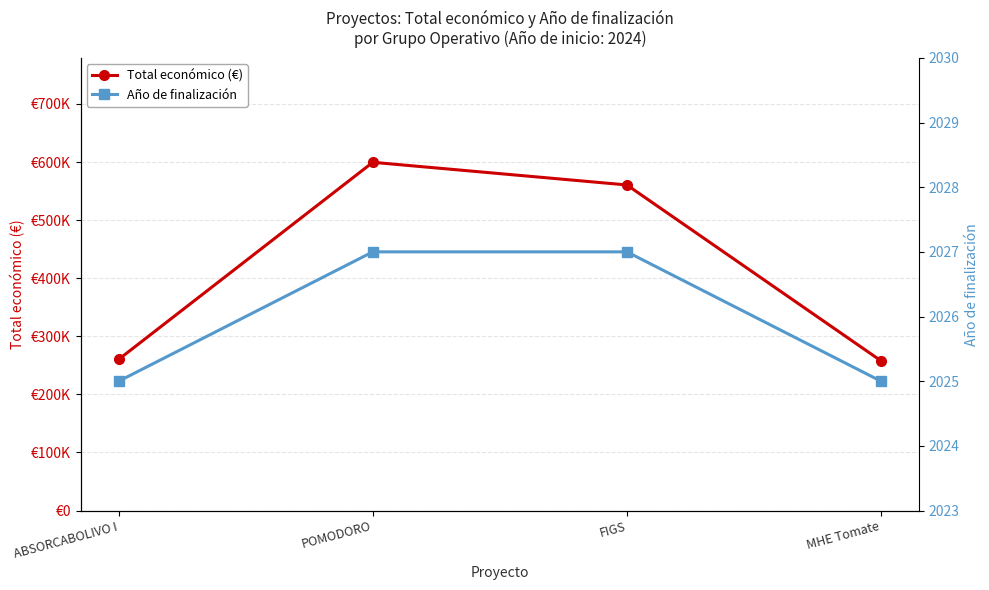

Which label corresponds to the smallest value in the chart?

ABSORCABOLIVO I